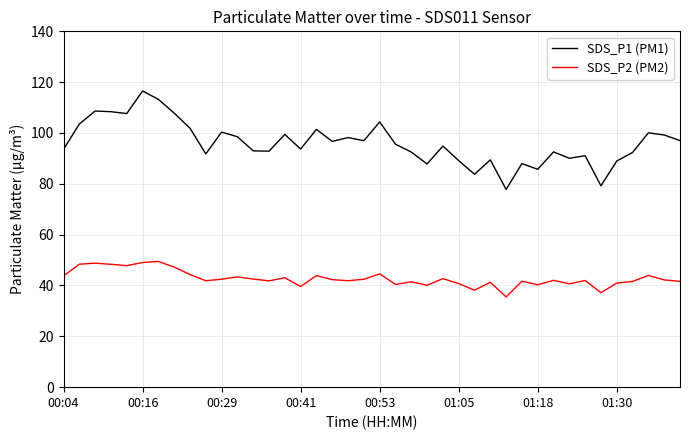

What is the maximum value for SDS_P1 (PM1)?

116.5